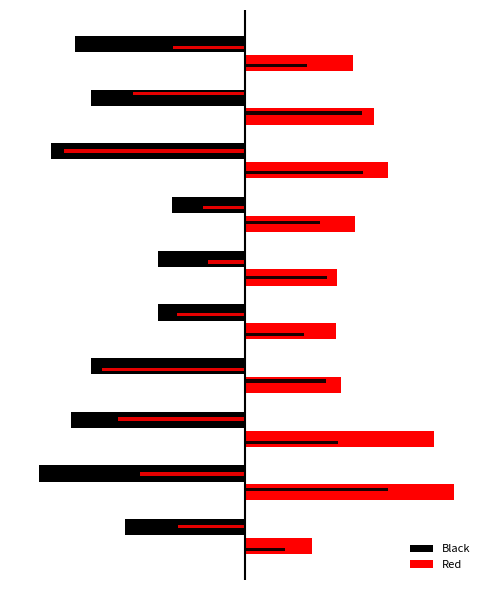

Which series has the widest spread of values?

Red